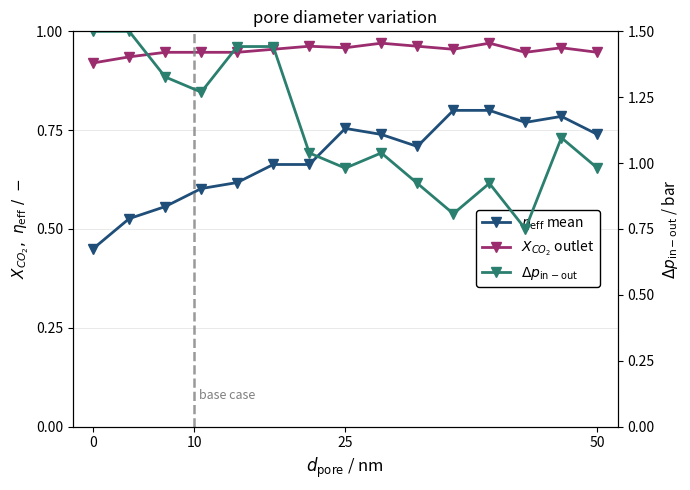

Does the chart display data point markers on the line(s)?

Yes